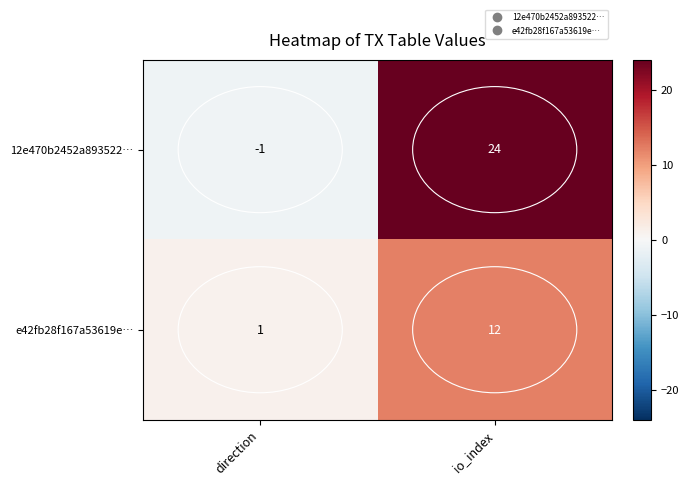

How many categories are shown in the chart?

2